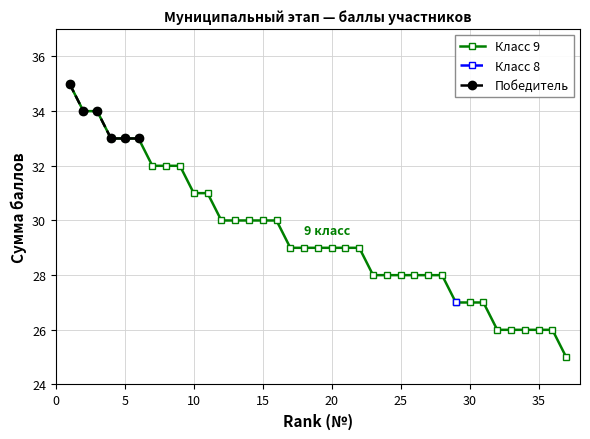

What is the highest value of the Победитель series?

35